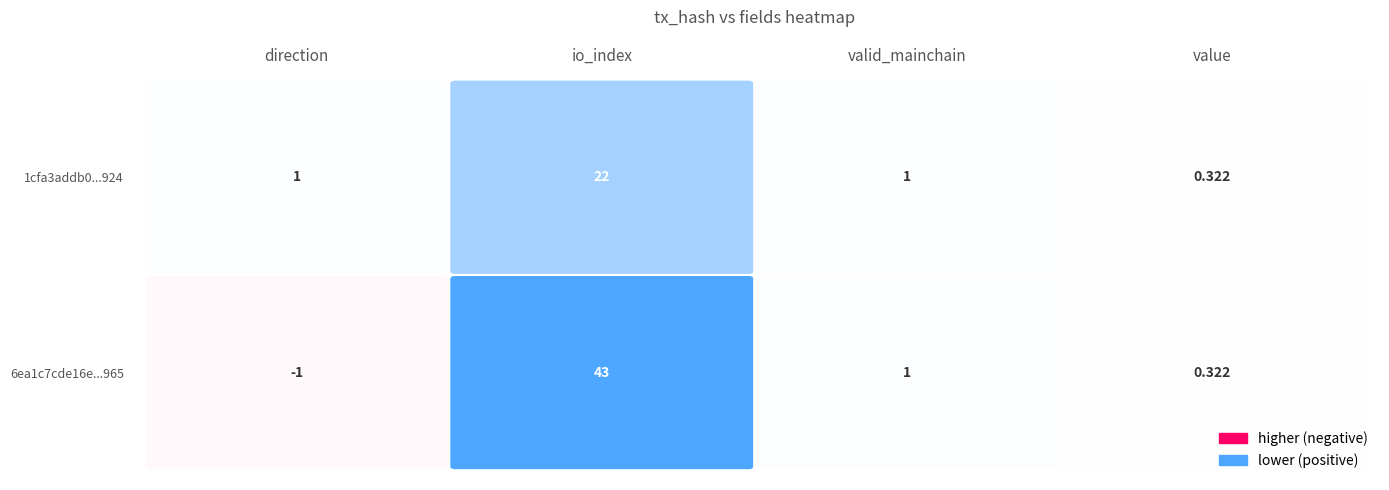

At value, list the series in order from largest to smallest.

6ea1c7cde16e41517a557e011cad0445a812965, 1cfa3addb0a19de7feb783e18694a42e5d0f924